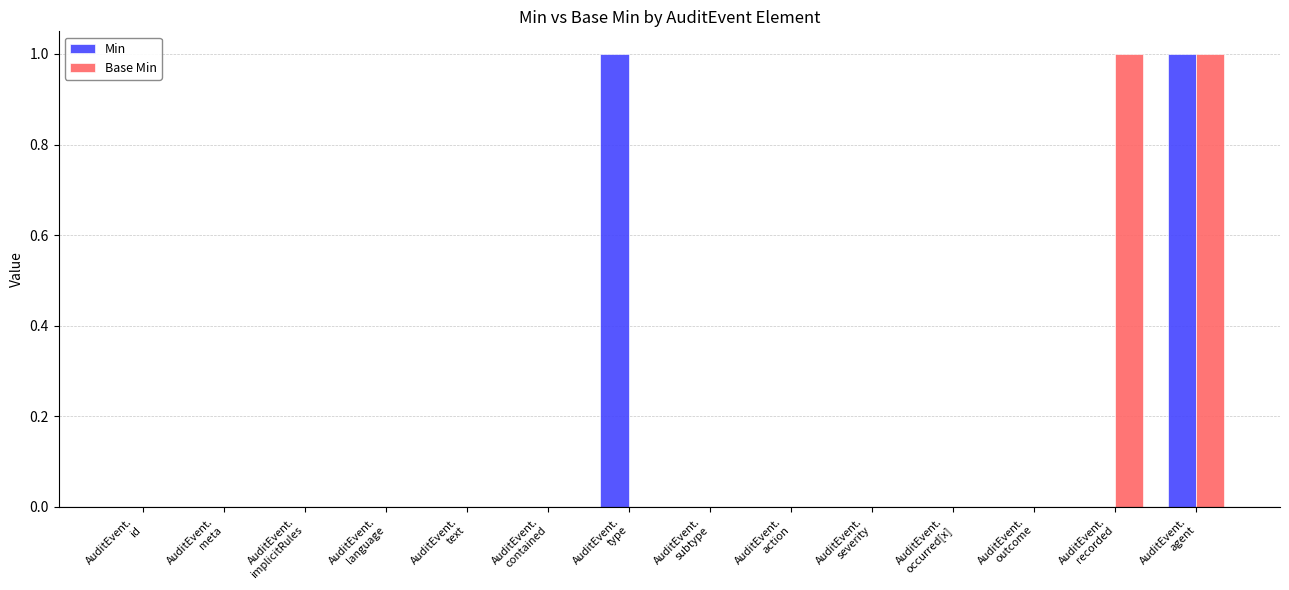

Which series changed the most between AuditEvent.
severity and AuditEvent.
recorded?

Base Min